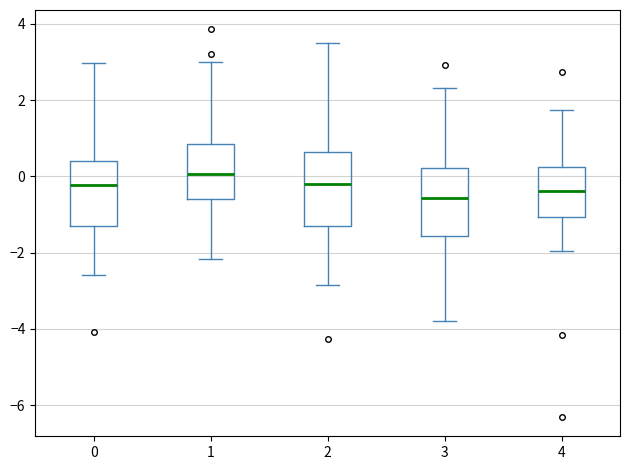

Where does the upper whisker of the box at x = 0 end on the y-axis? The values are not printed on the chart, so give them approximately, as read against the axis.

3.0